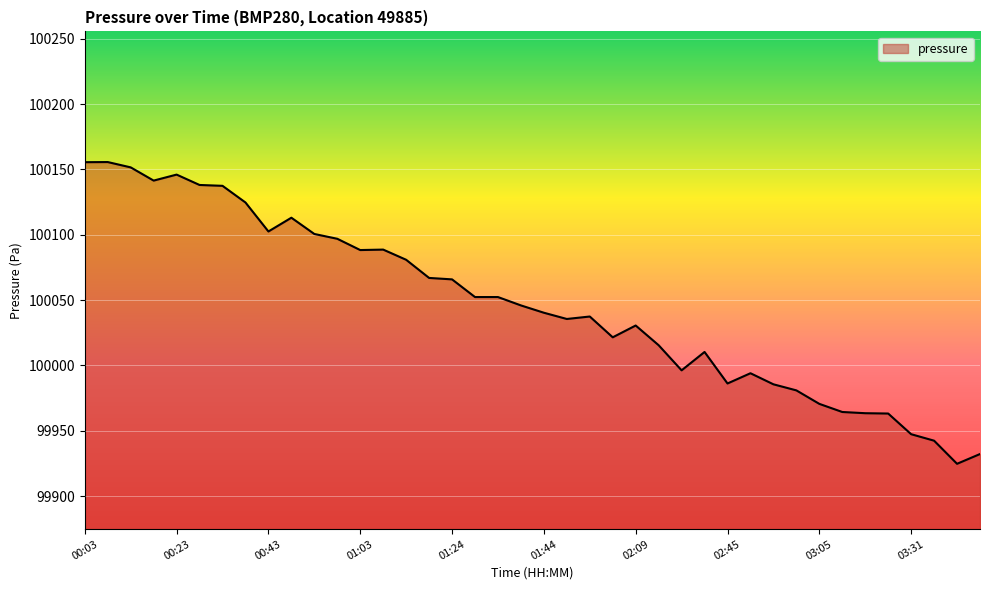

How many lines are shown in the chart?

1